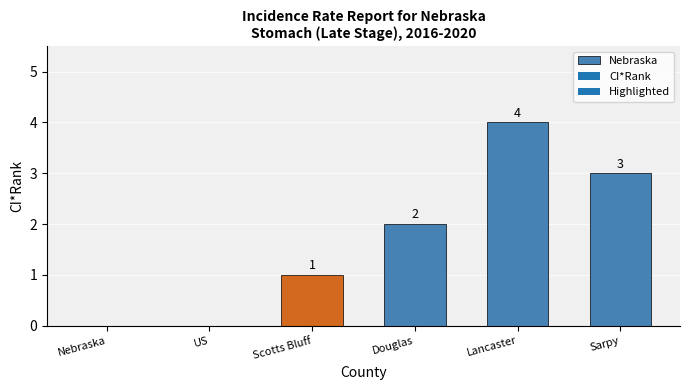

List the labels in order of value, largest first.

Lancaster County, Sarpy County, Douglas County, Scotts Bluff County, Nebraska, US (SEER+NPCR)